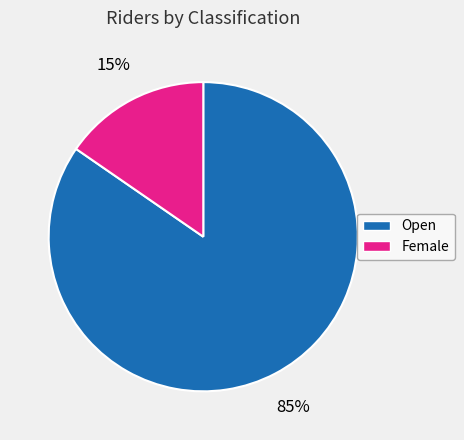

How many slices are in this pie chart?

2